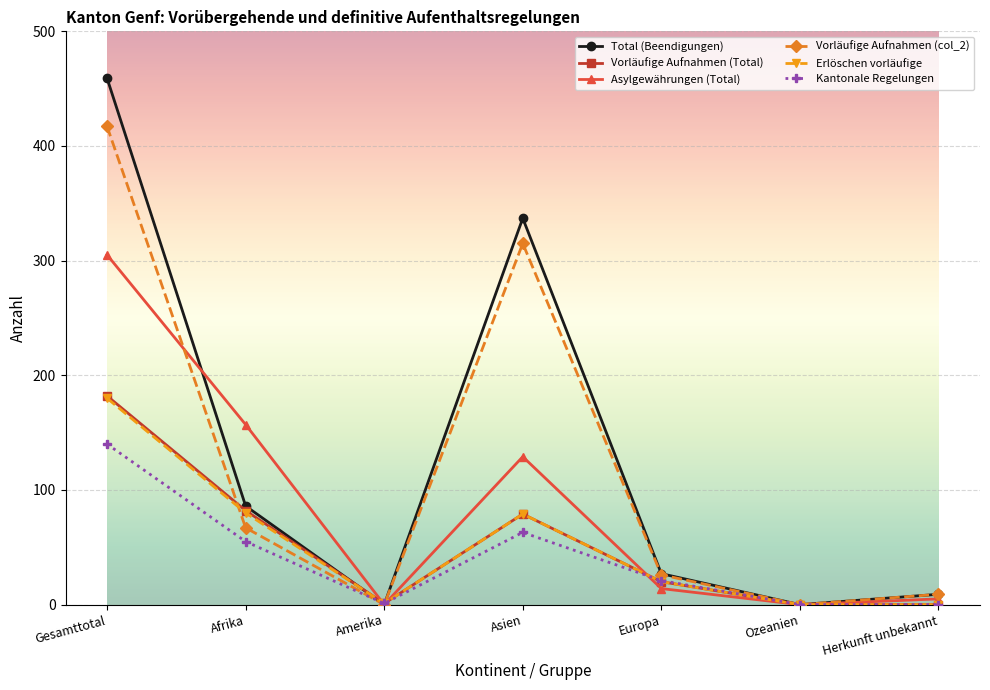

At which category does Vorläufige Aufnahmen (Total) reach its first local peak?

Asien